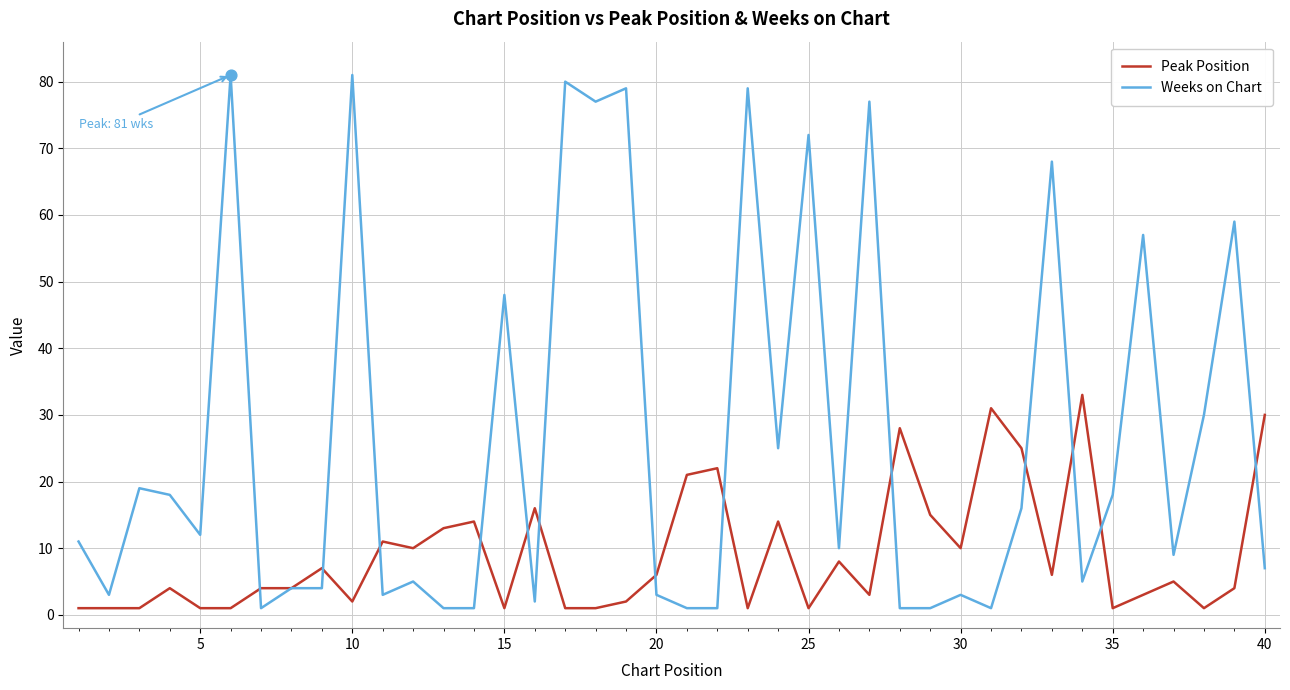

Which series has the largest total across all categories?

Weeks on Chart